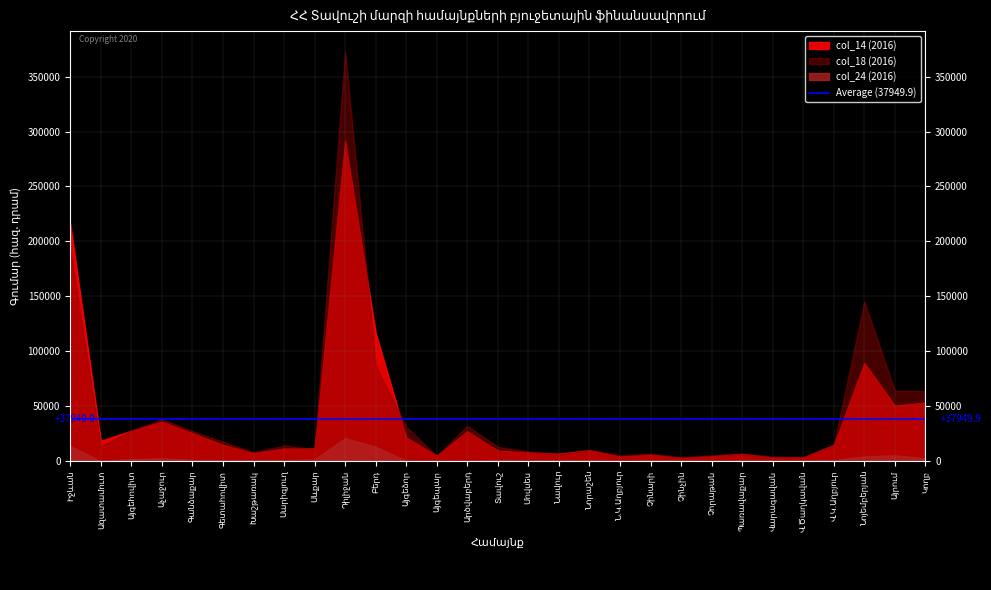

Which category has the lowest value in the col_18 (2016) series?

Չինչին